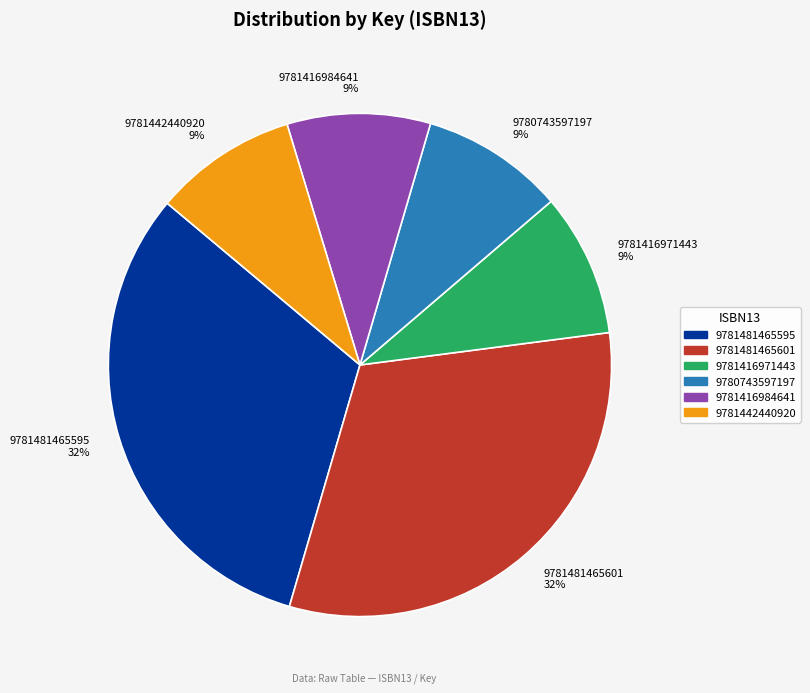

The 9781416984641 slice represents 9% of the pie. True or false?

True